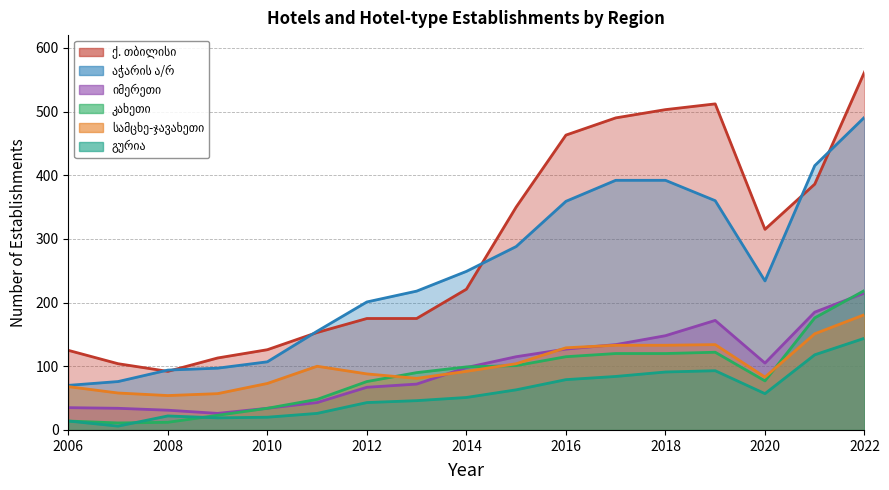

True or false: სამცხე-ჯავახეთი and კახეთი intersect in this chart.

True